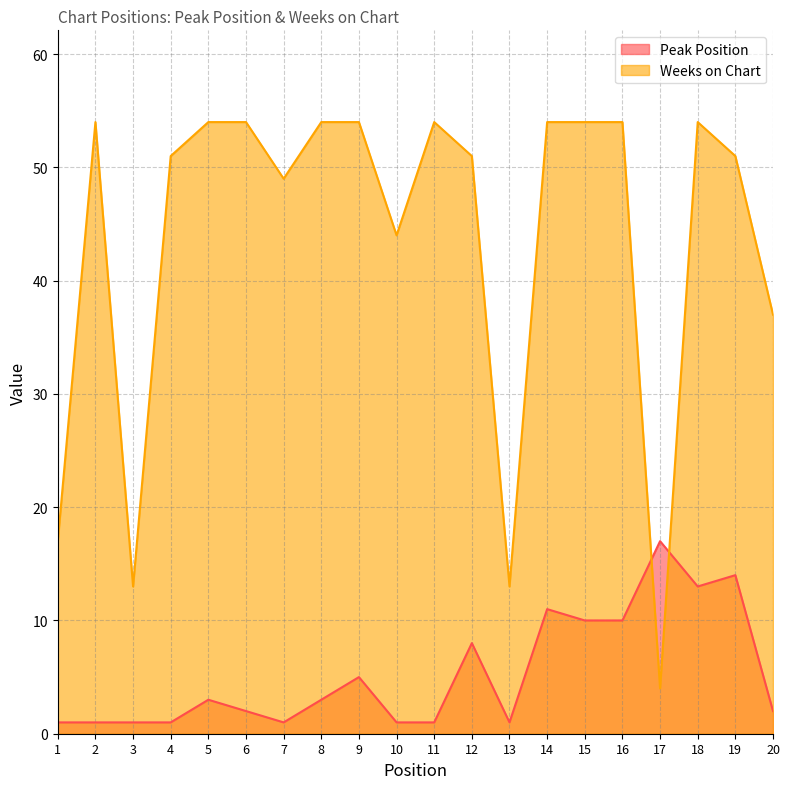

What is the value of the Peak Position point at the 3rd from the left?

1